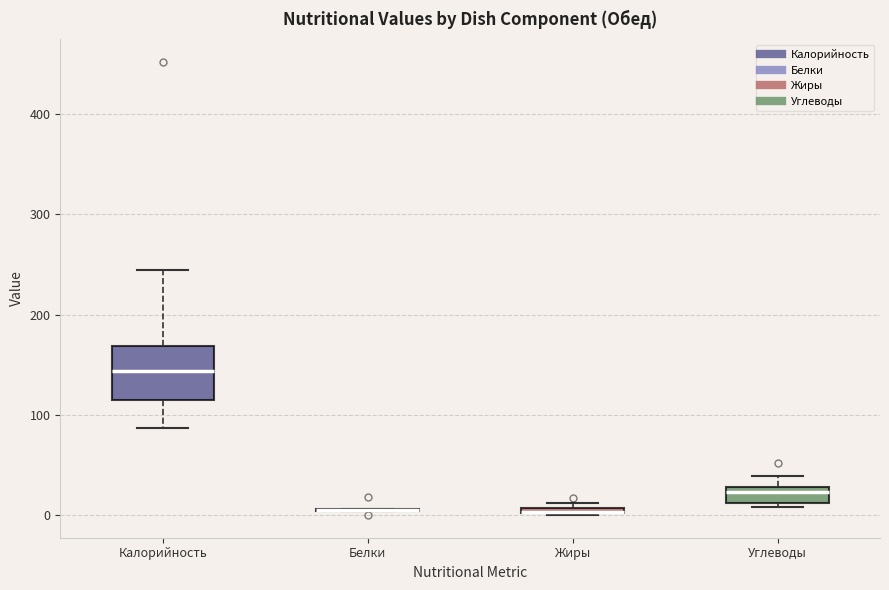

Comparing the boxes themselves (not the whiskers), which one is the tallest?

Калорийность